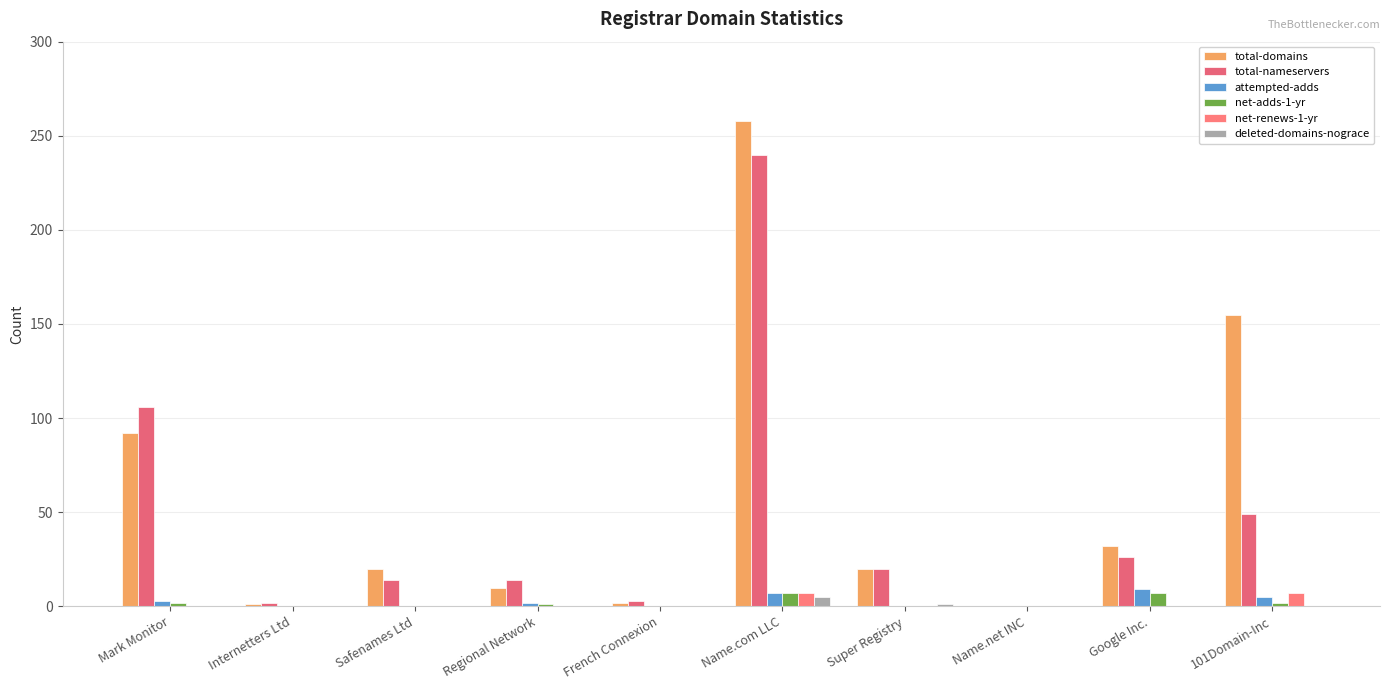

What are all the series names shown in the legend?

total-domains, total-nameservers, attempted-adds, net-adds-1-yr, net-renews-1-yr, deleted-domains-nograce